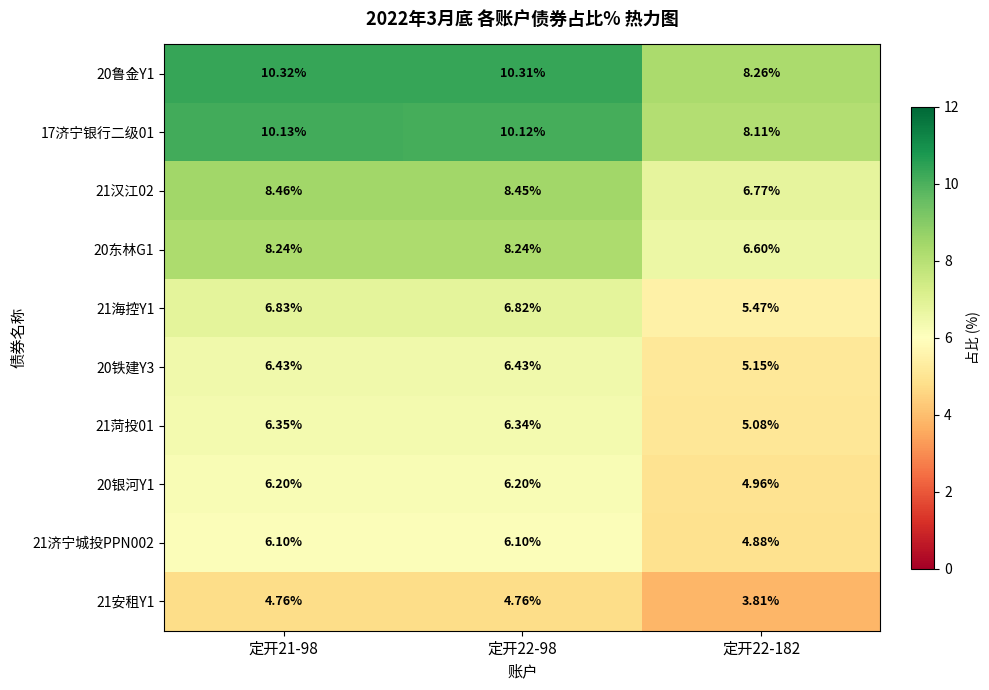

What is the total value across all series at 定开22-98?

73.8